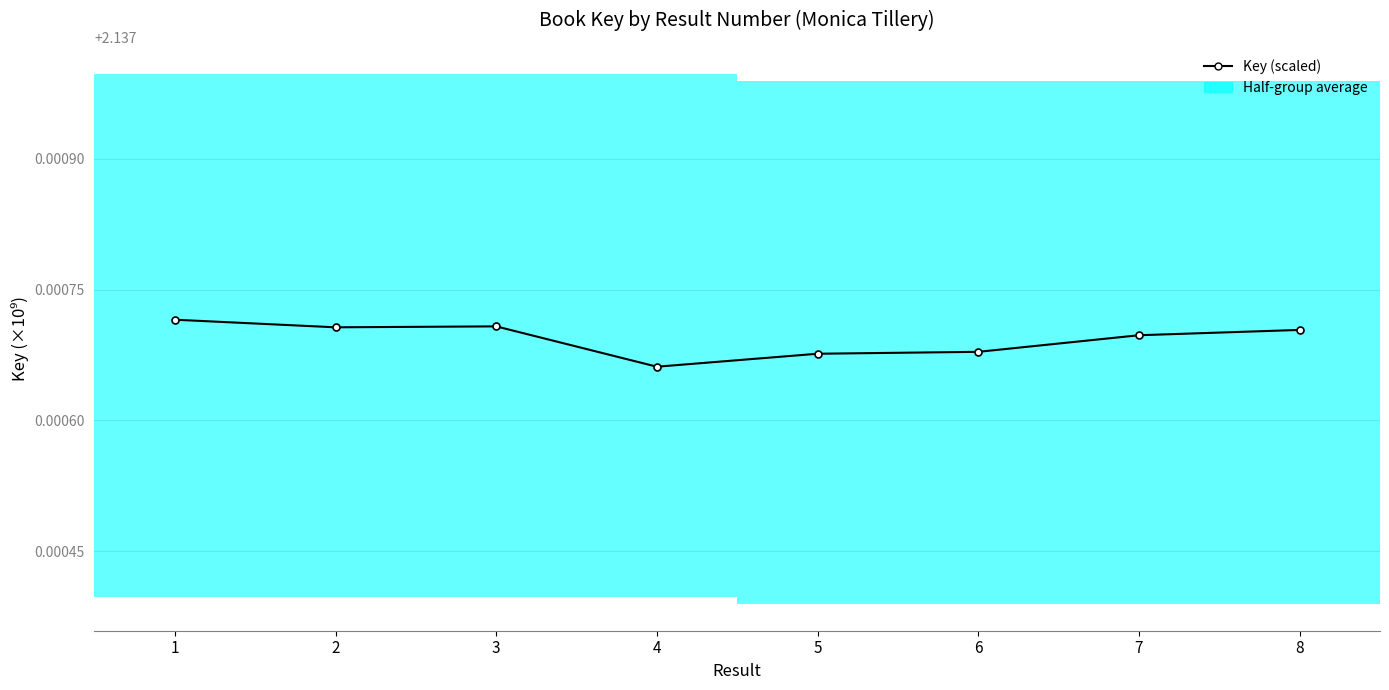

Is it true that the value at 8 is 0.5?

False